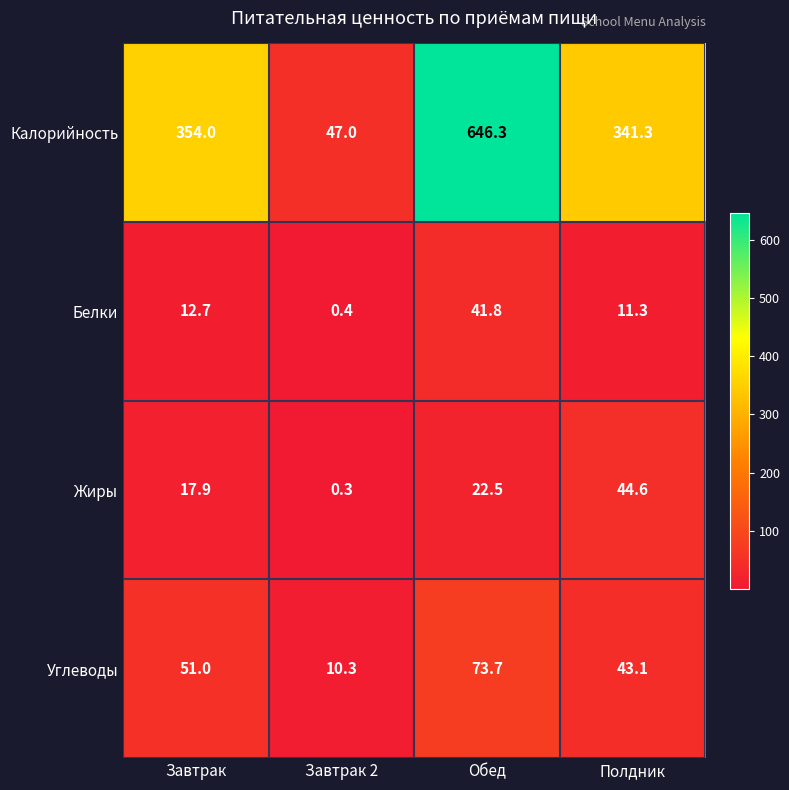

What is the difference between the highest and lowest values at Завтрак?

341.3